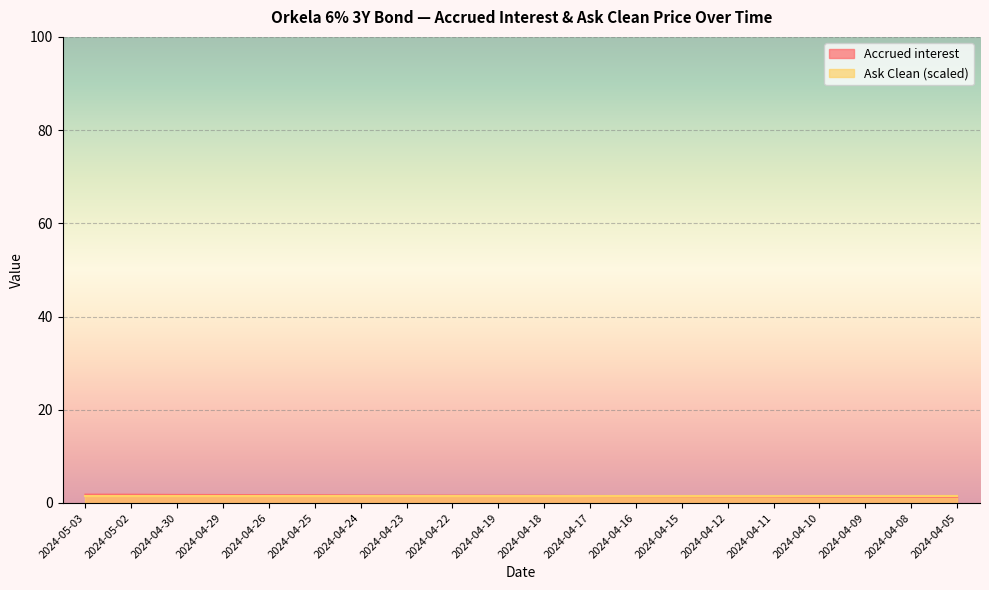

The chart shows a value of 0.7 at 2024-05-03. True or false?

False